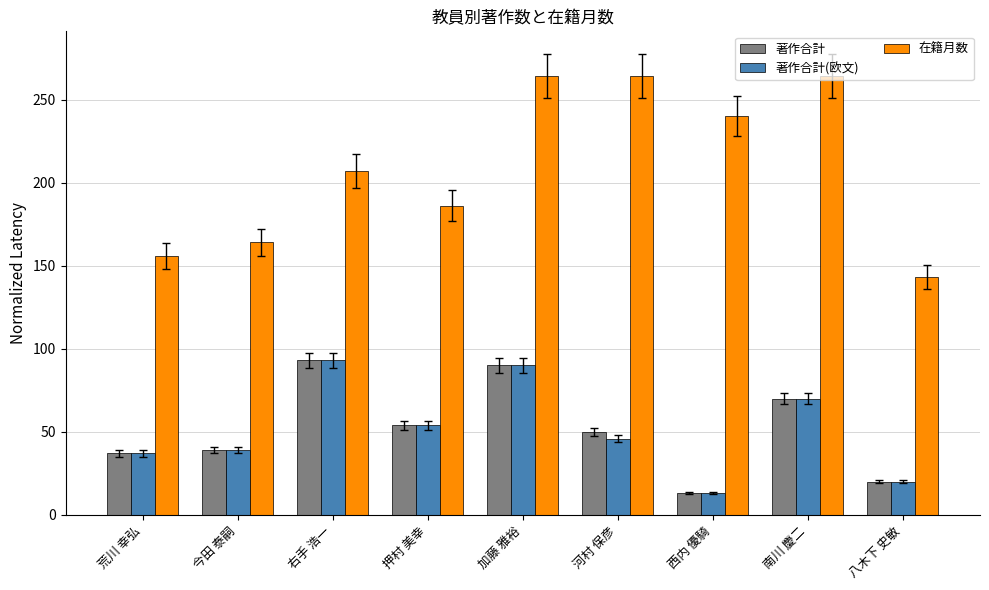

How many bars are there in total?

27